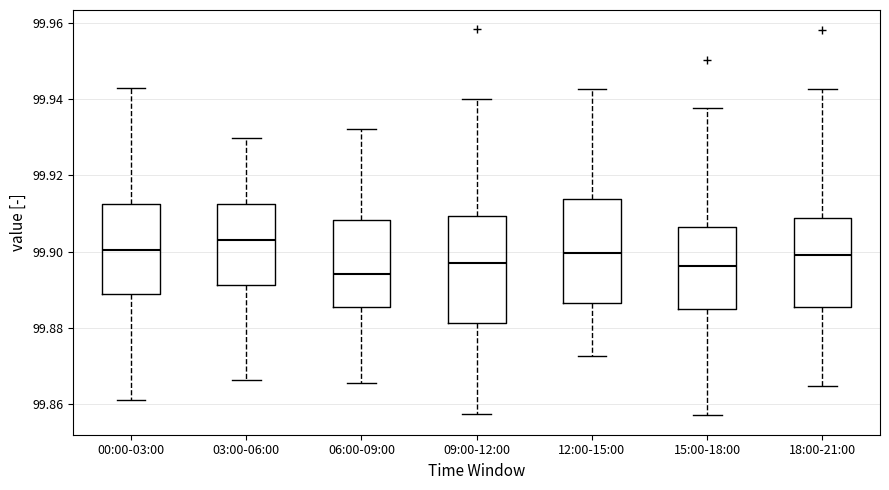

Where is the upper edge of the box for 18:00-21:00 on the y-axis? The values are not printed on the chart, so give them approximately, as read against the axis.

99.908